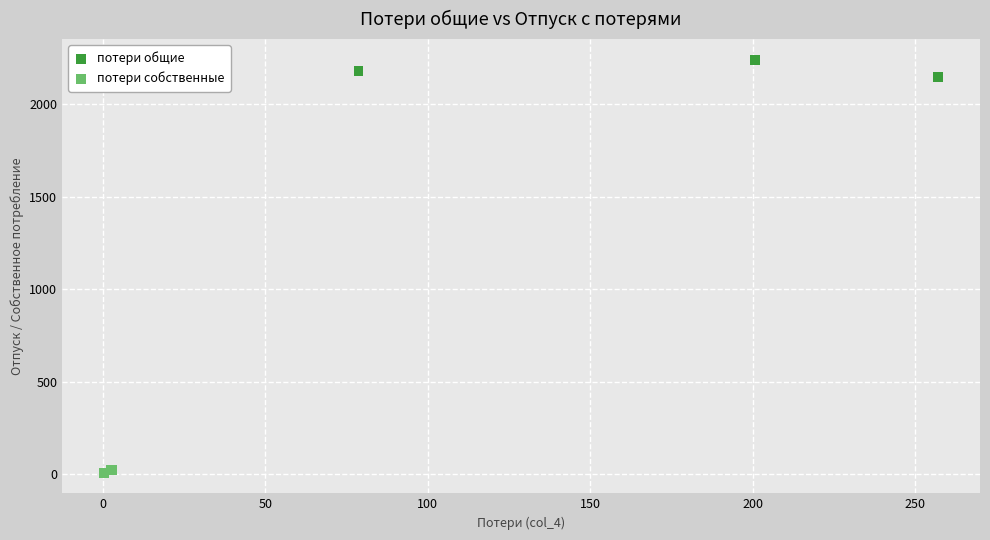

Which series reaches the maximum Y coordinate?

потери общие